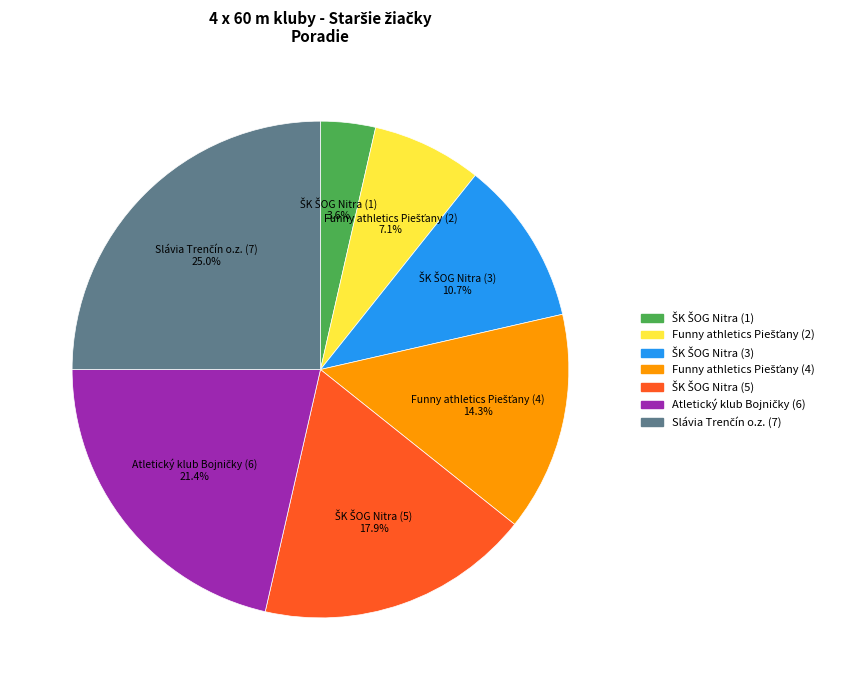

Is there a majority slice in this chart?

No